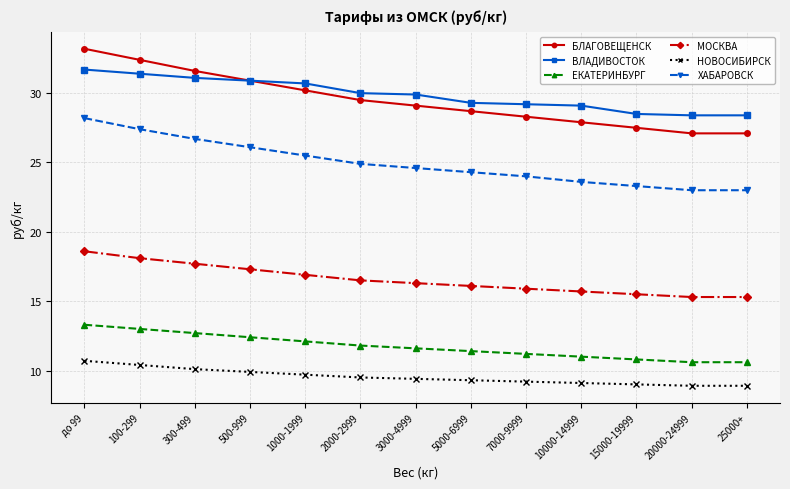

The МОСКВА series shows 10.1 at 500-999. True or false?

False